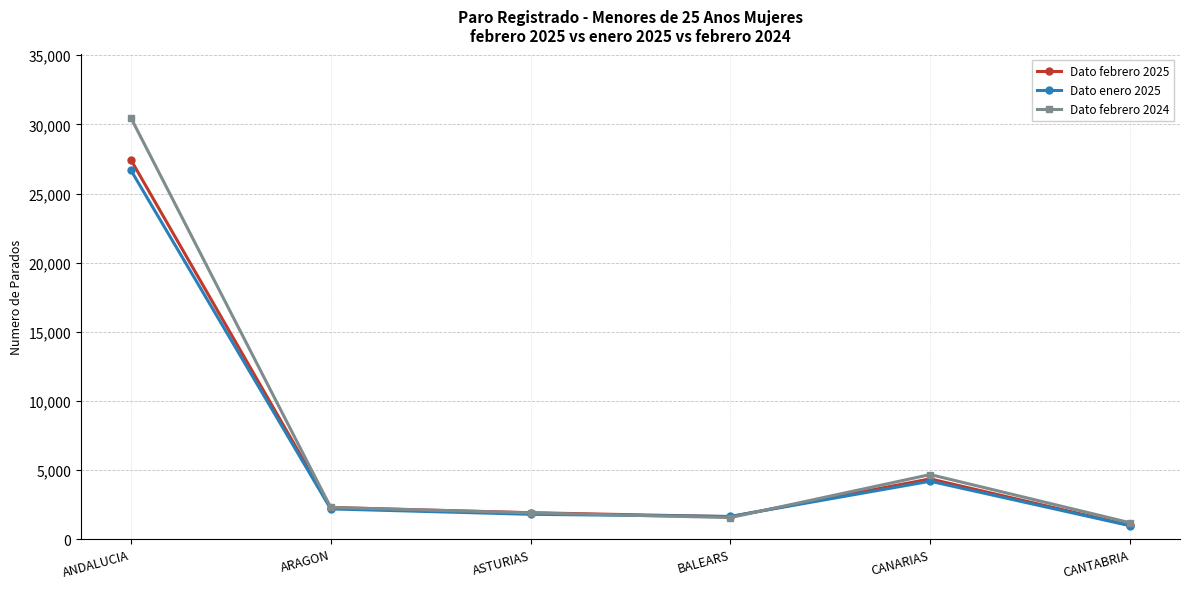

Which category has the lowest value in the Dato febrero 2025 series?

CANTABRIA